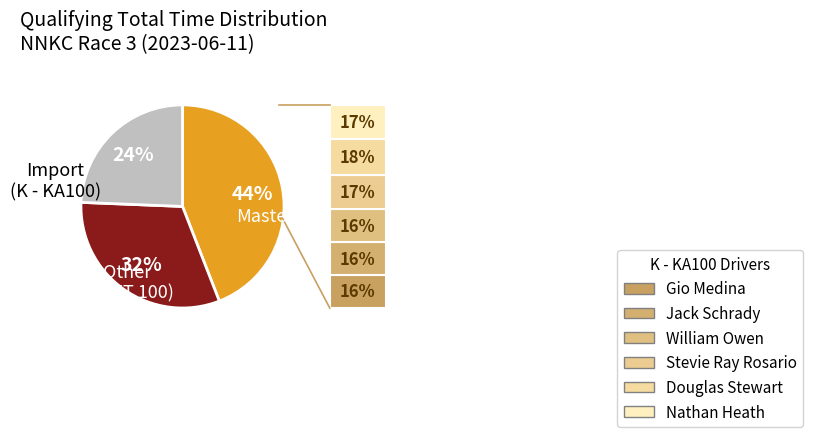

To the nearest percent, what is the average slice percentage?

33%